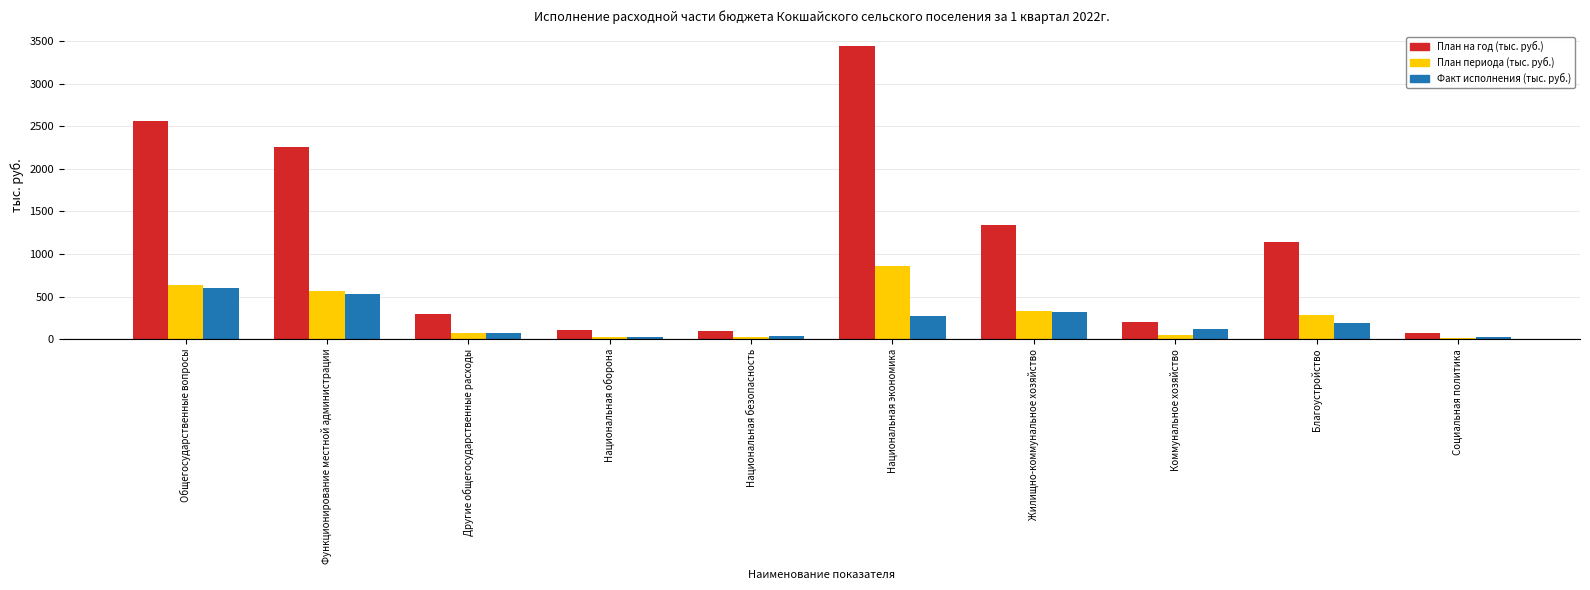

How many data points in План на год (тыс. руб.) are less than 1135?

5